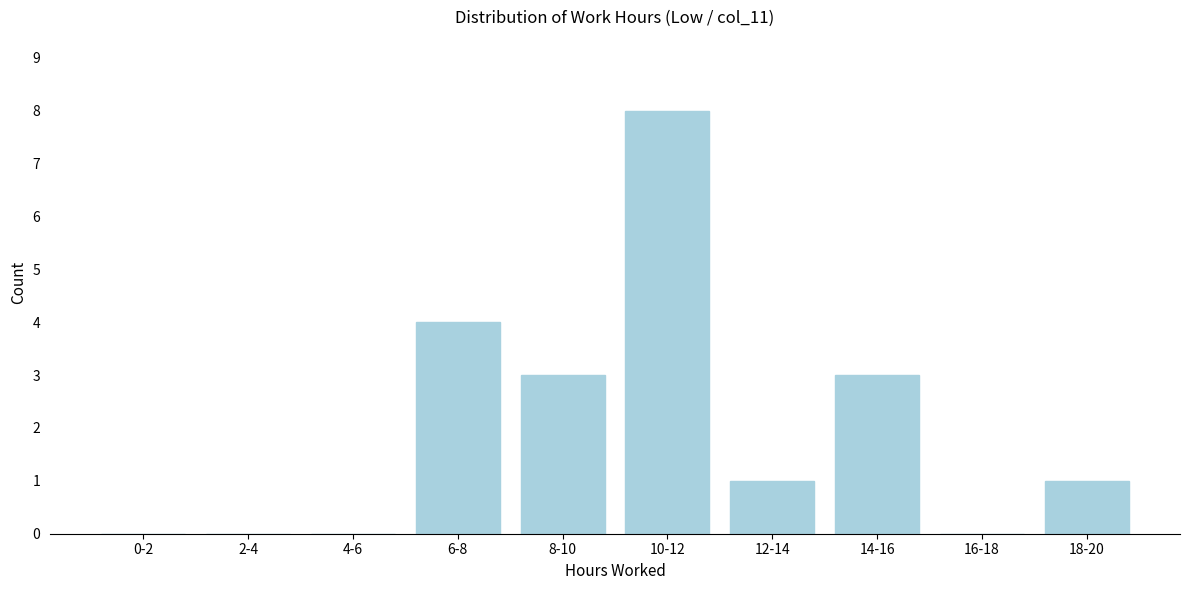

Reading left to right, extract all data points from this chart.

0-2=0	2-4=0	4-6=0	6-8=4	8-10=3	10-12=8	12-14=1	14-16=3	16-18=0	18-20=1